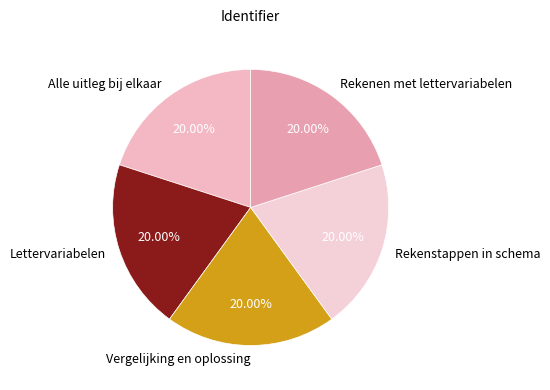

The Rekenen met lettervariabelen slice represents 15% of the pie. True or false?

False